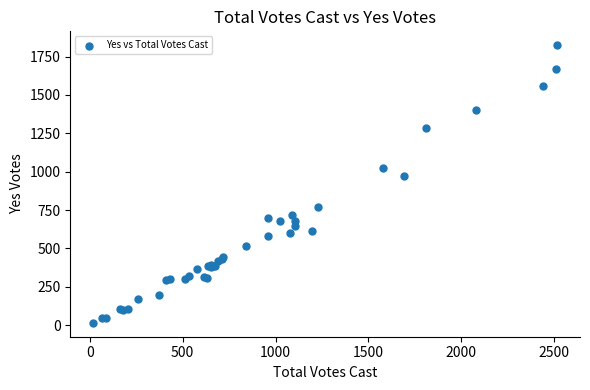

What Y value in the scatter plot is closest to 919?

975